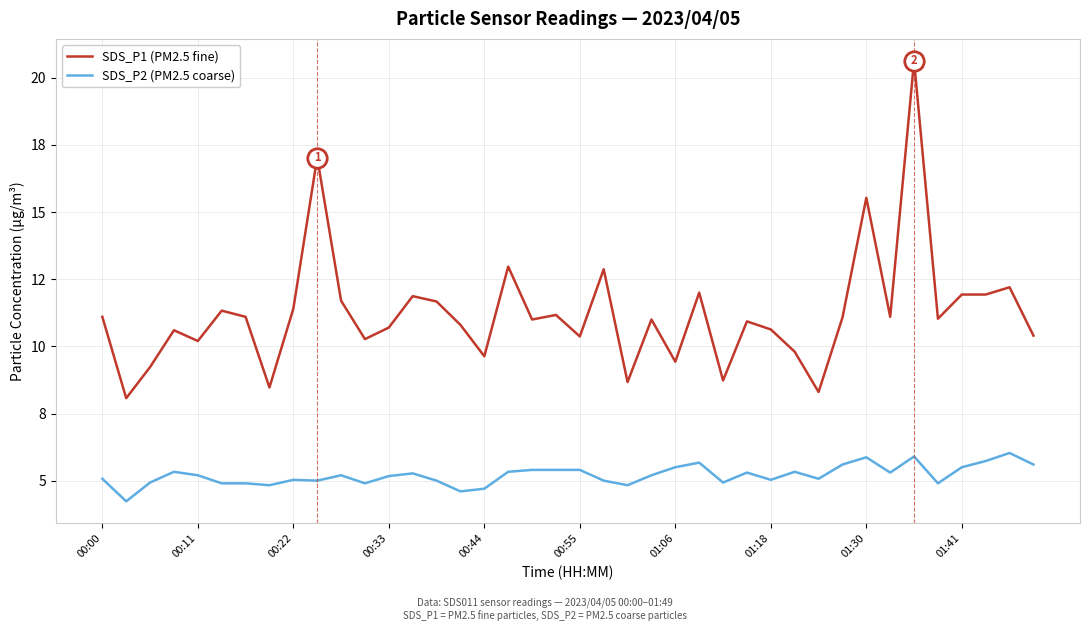

What is the difference between the maximum and minimum values in the SDS_P1 (PM2.5 fine) series?

12.6